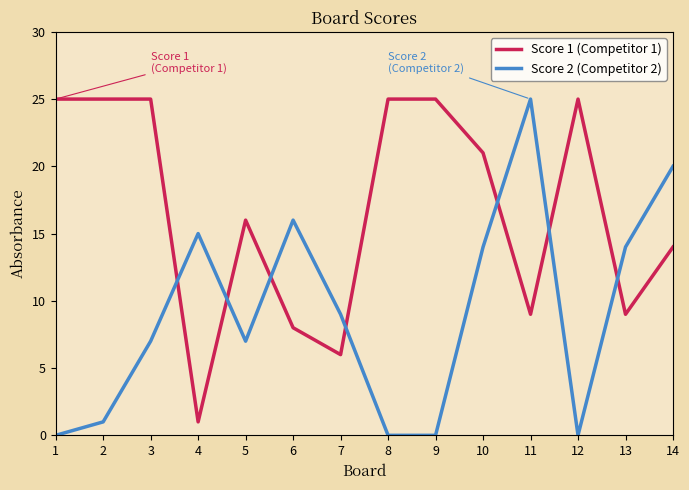

True or false: Score 2 (Competitor 2) has more than 0 interior local peaks.

True